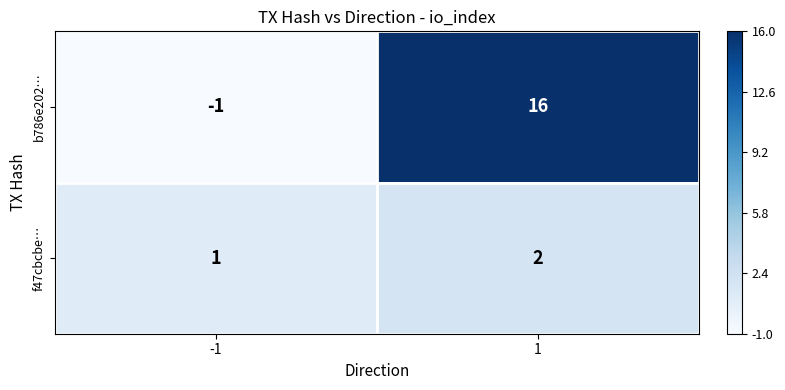

Reading left to right, what are all the values shown in this chart?

b786e202…: -1=-1	1=16
f47cbcbe…: -1=1	1=2